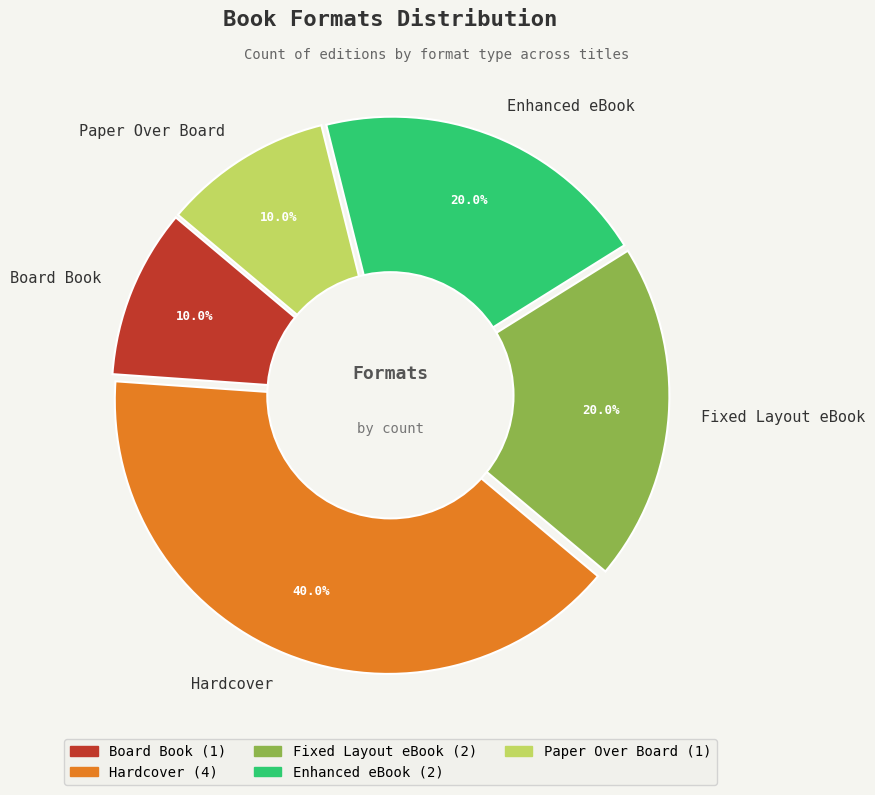

How much of the chart is everything except Paper Over Board?

90.0%